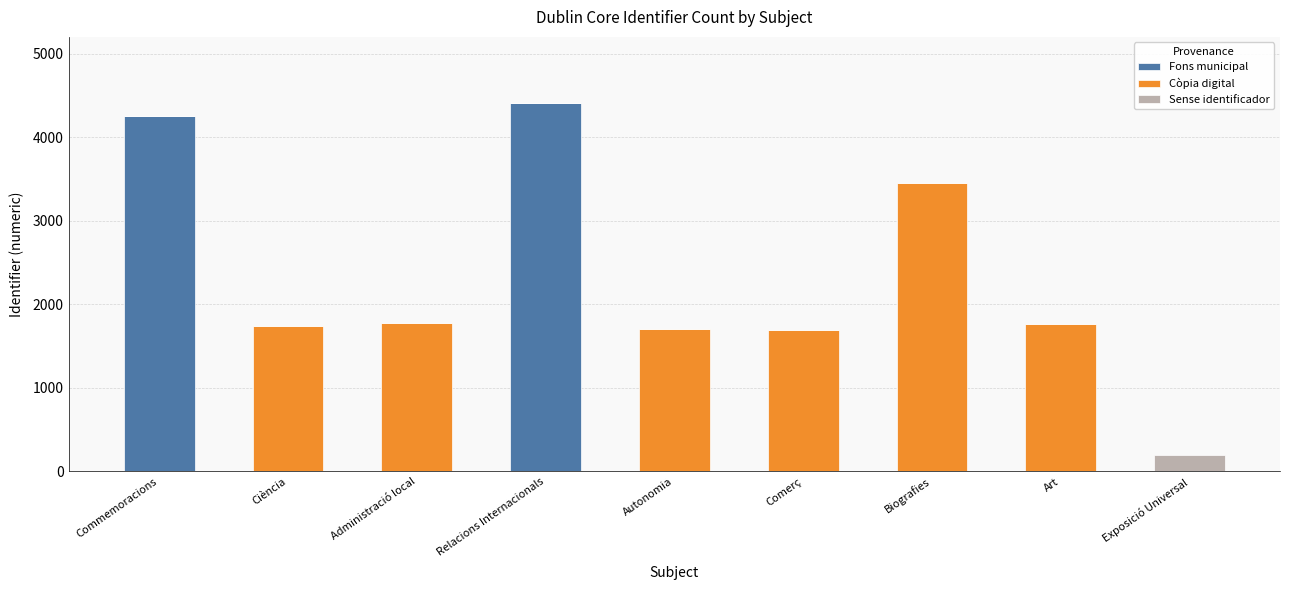

What is the highest value of the Fons municipal series?

4412